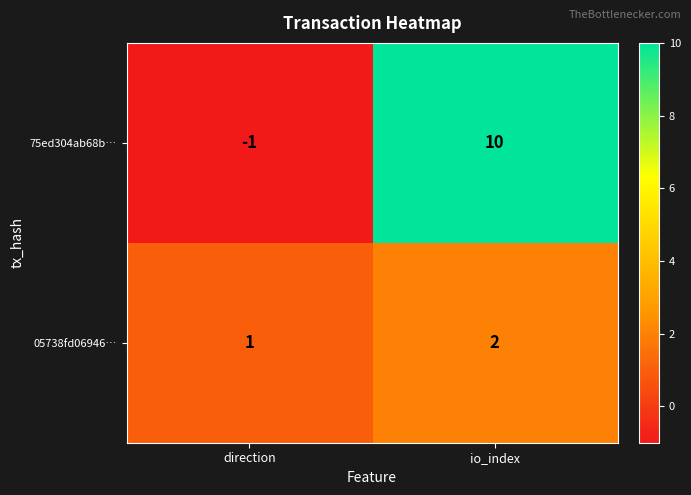

At how many categories does at least one series exceed 2?

1